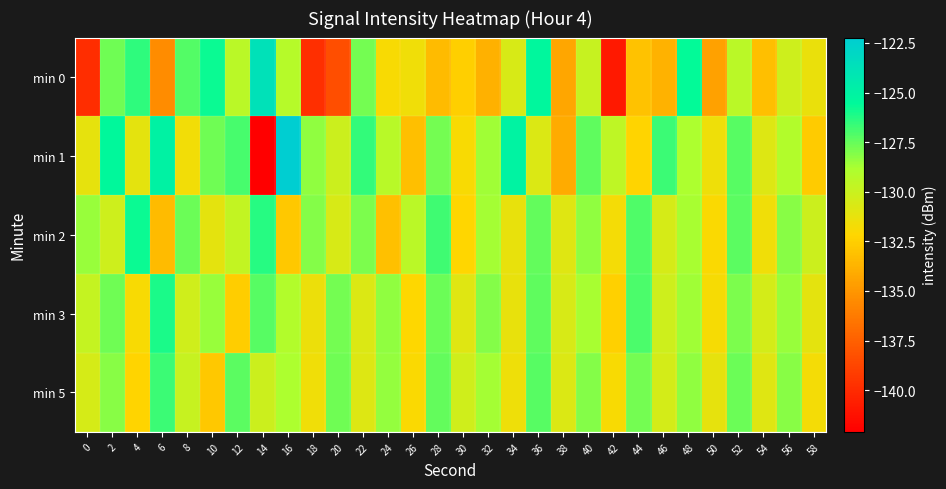

At which category is the sum across all series the highest?

36